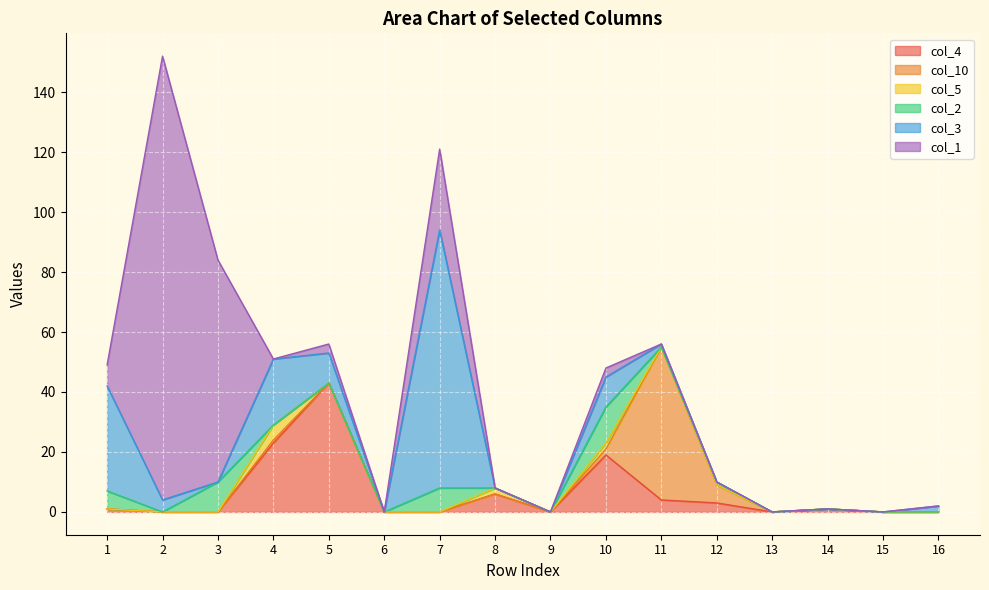

True or false: col_2 has more than 2 interior local peaks.

True